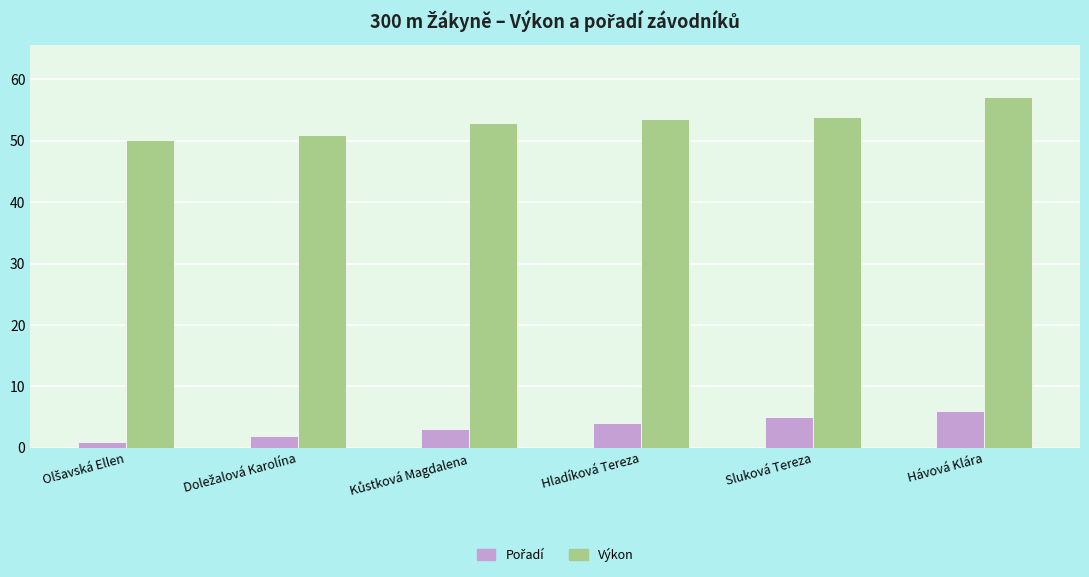

The value of Výkon at Hladíková Tereza is 53.5. True or false?

True